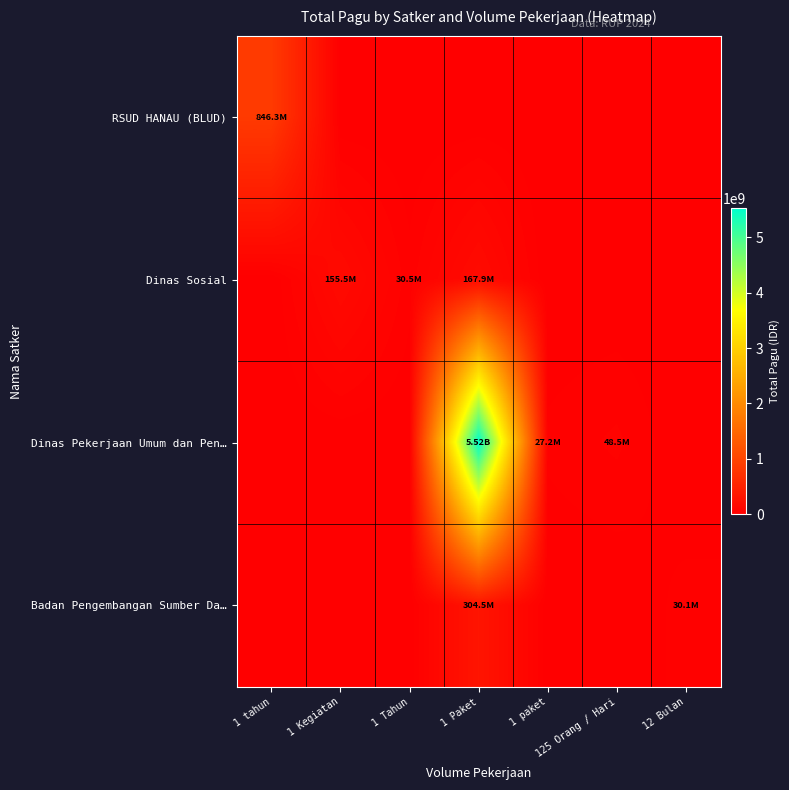

Which series changed the most between 1 tahun and 1 paket?

RSUD HANAU (BLUD)